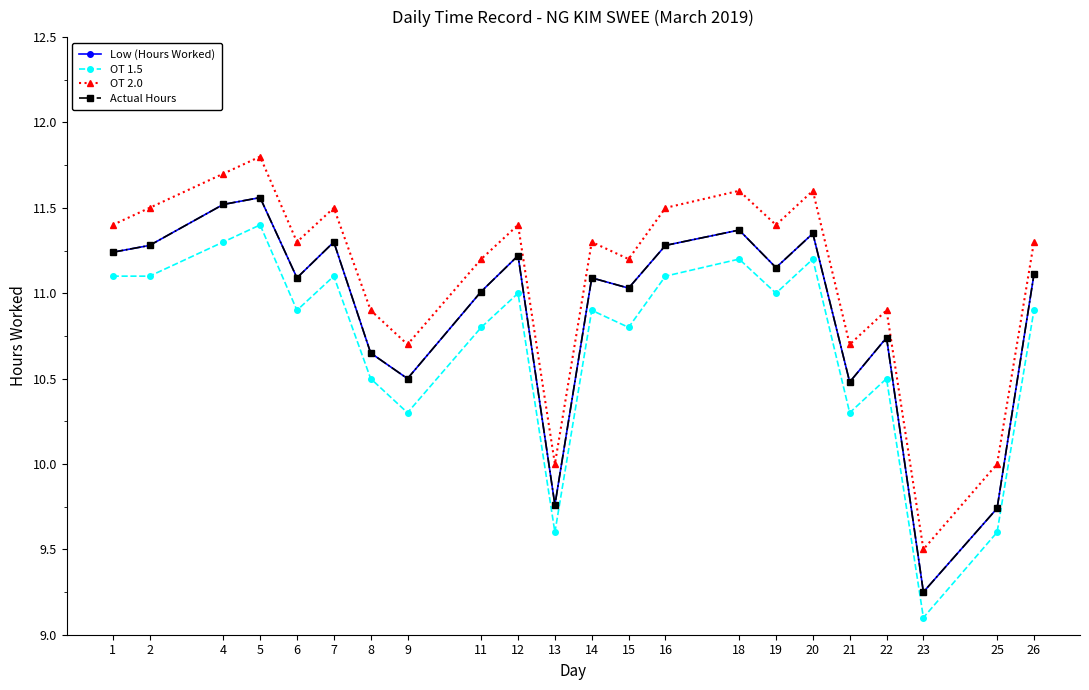

What are all the series names shown in the legend?

Low (Hours Worked), OT 1.5, OT 2.0, Actual Hours